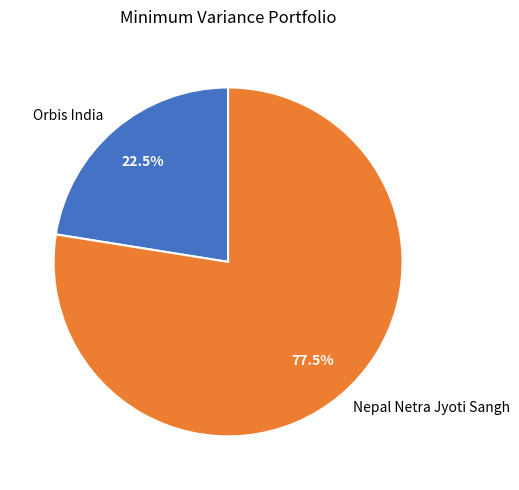

To the nearest percent, what is the difference between the largest and smallest slice percentages?

55%